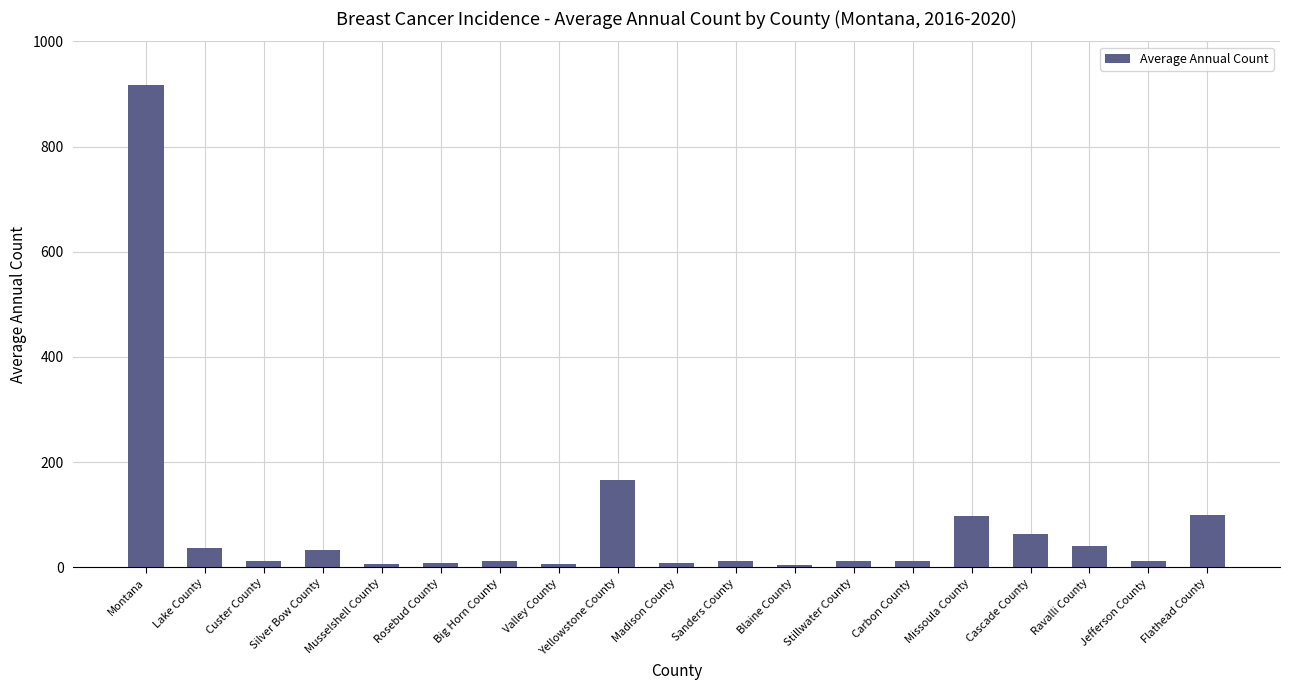

What position from the left is Sanders County?

11